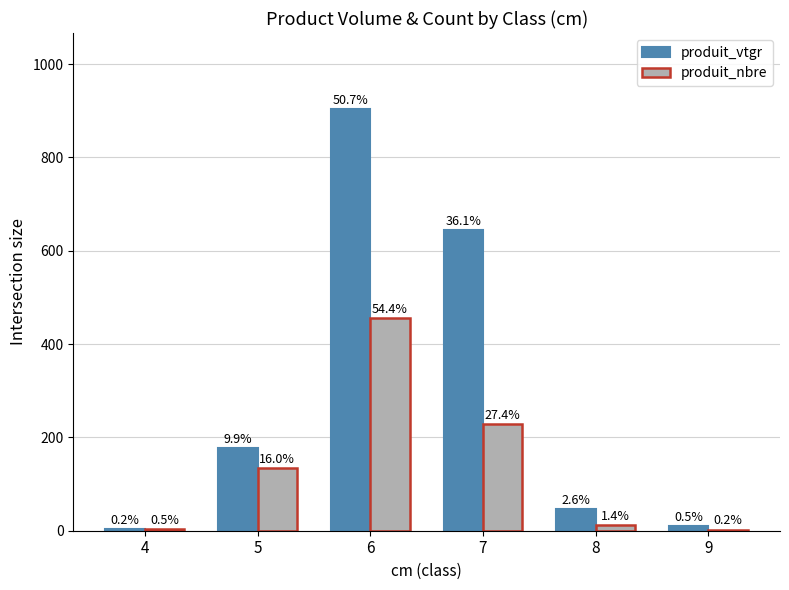

What is the spread (max minus min) of values at 9?

7.6